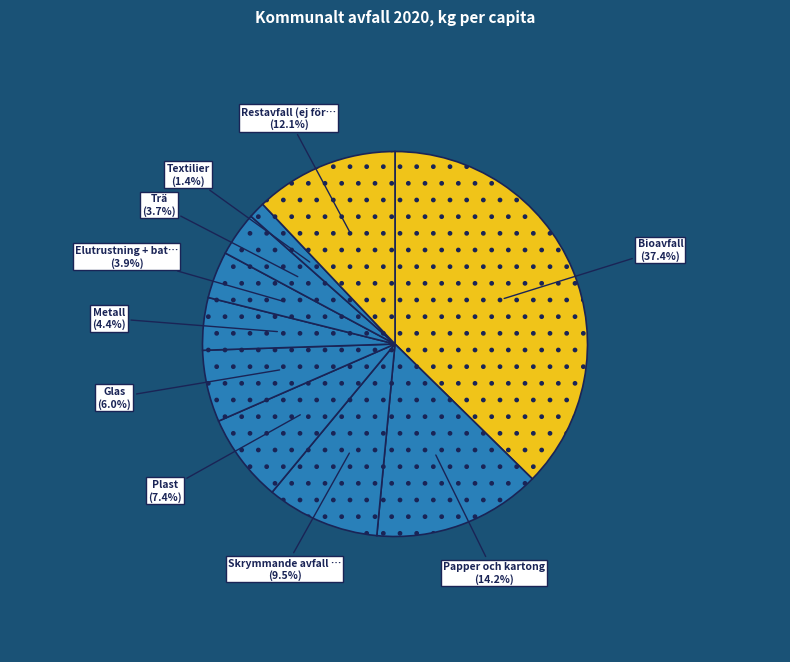

Is there any slice that represents more than half of the pie?

No